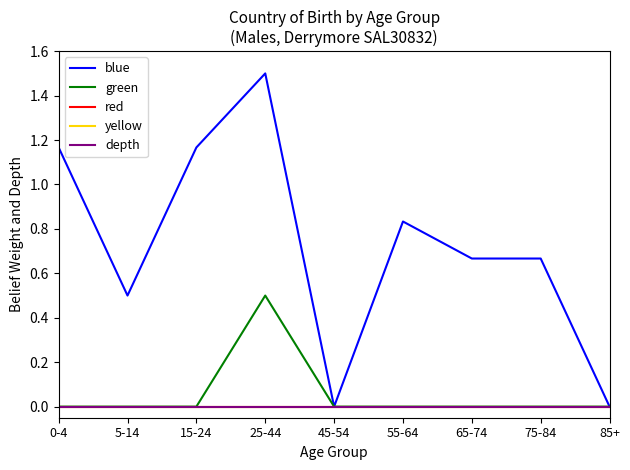

At which label is red closest to 0?

0-4